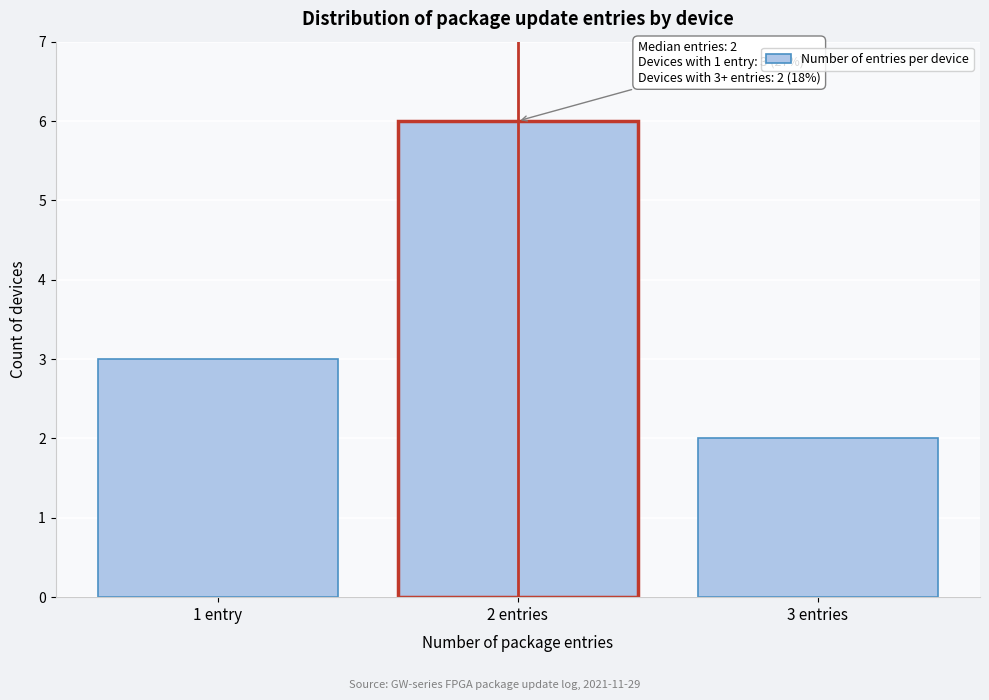

Reading right to left, what are all the values shown in this chart?

2	6	3